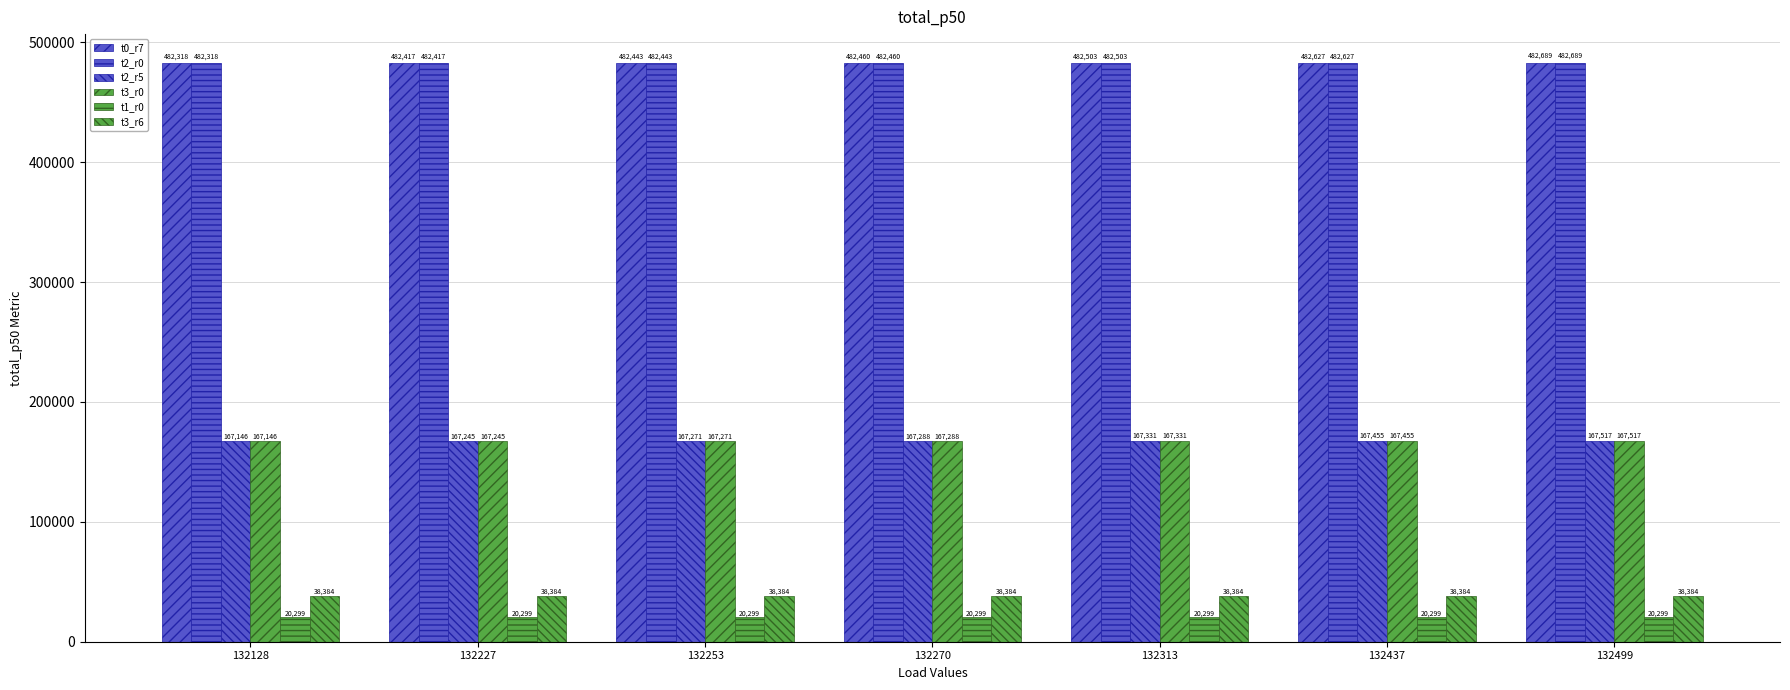

Rank the categories by t3_r0 value from highest to lowest.

132499, 132437, 132313, 132270, 132253, 132227, 132128